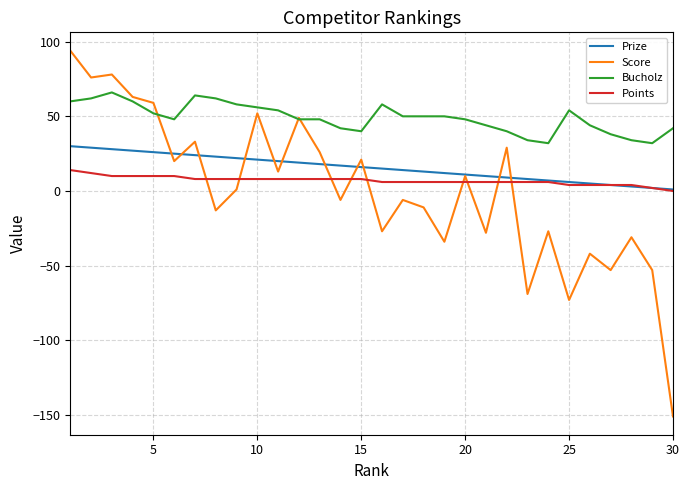

Which series has the largest total across all categories?

Bucholz